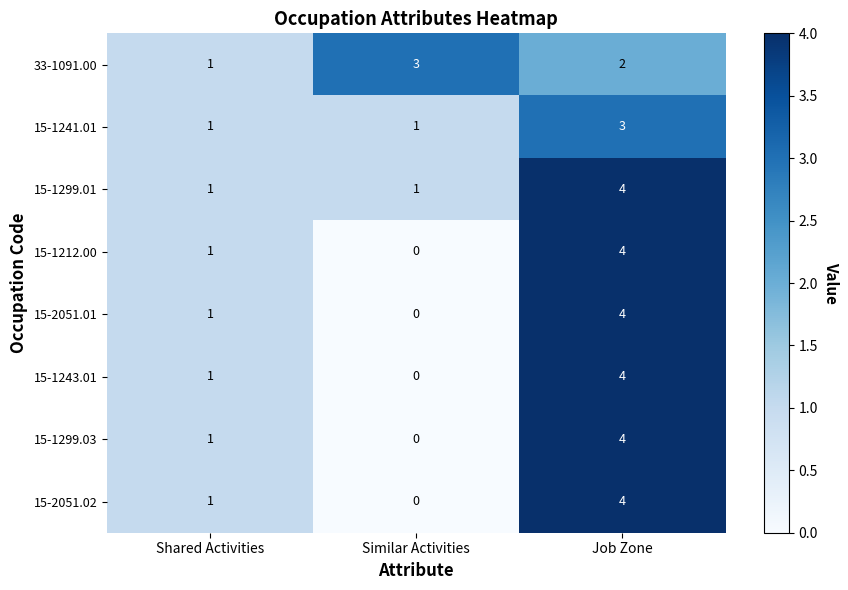

Is it true that 15-1299.01 equals 4 at Job Zone?

True